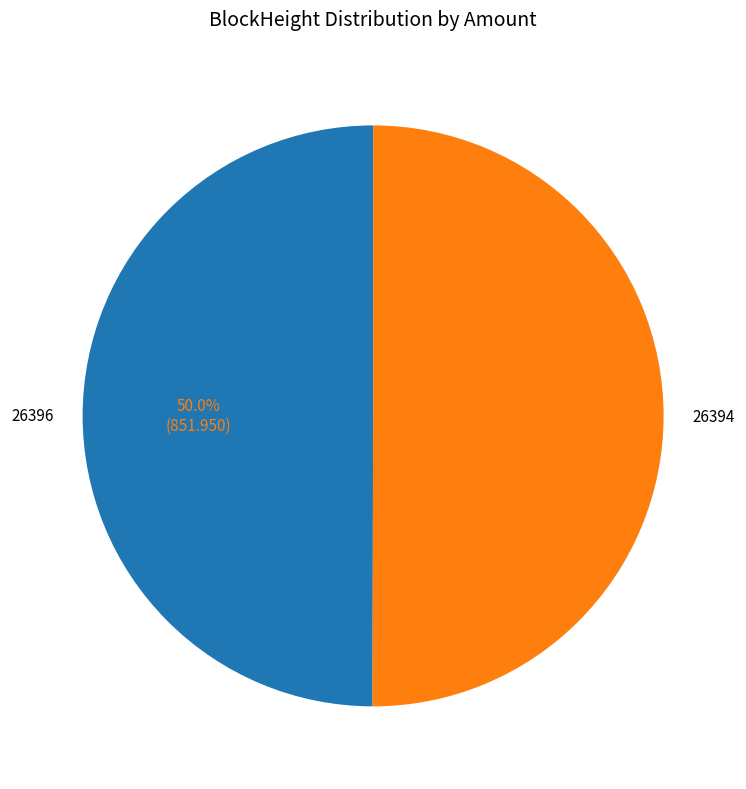

Is the sum of 26396 and 26394 greater than half?

Yes